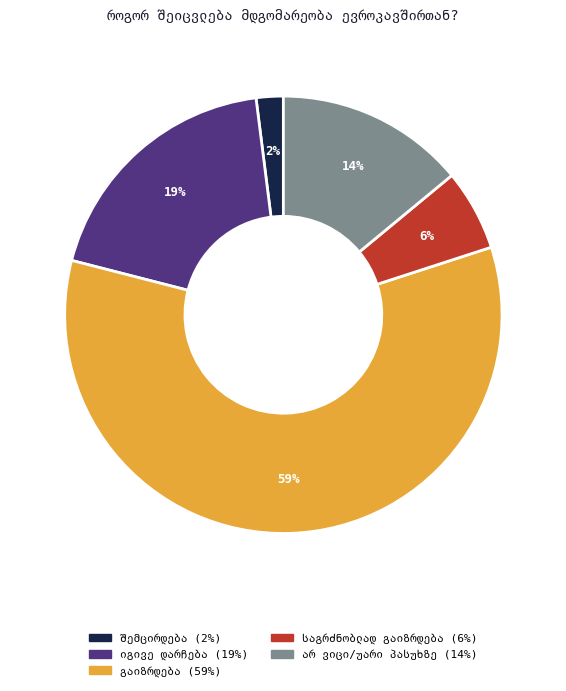

Is there any slice that represents more than half of the pie?

Yes